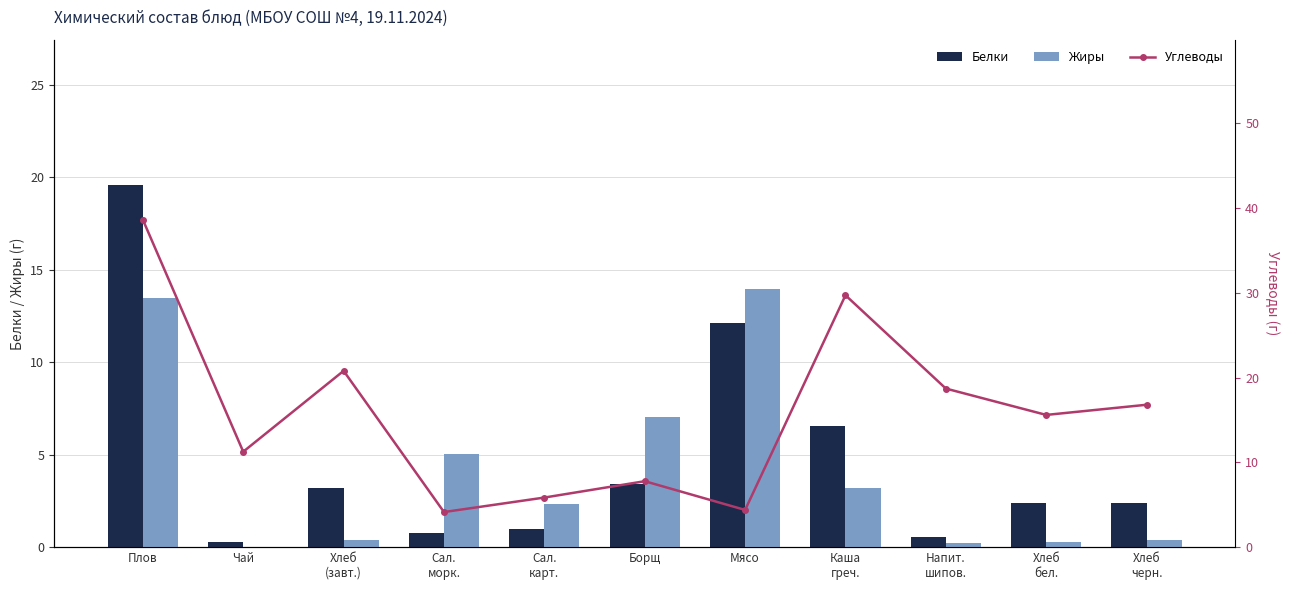

What is the label of the 9th bar from the right?

Хлеб
(завт.)